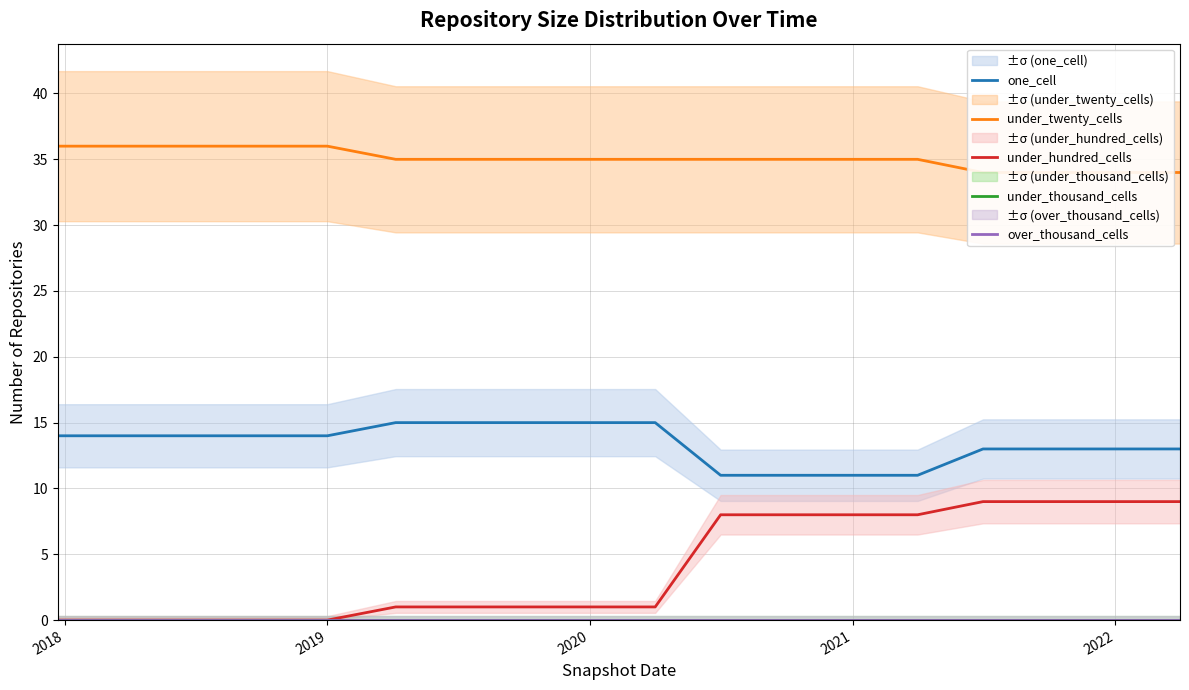

True or false: under_twenty_cells has more than 2 interior local peaks.

False